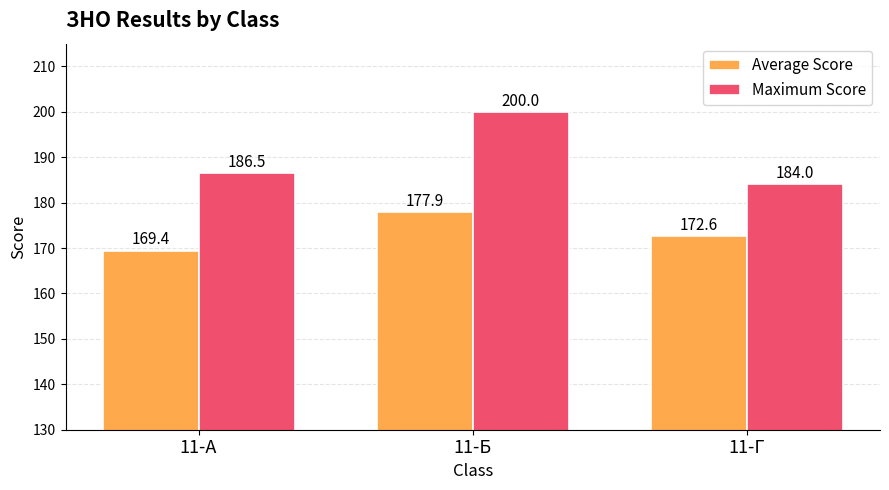

What value does the Average Score series have at 11-Б?

177.9